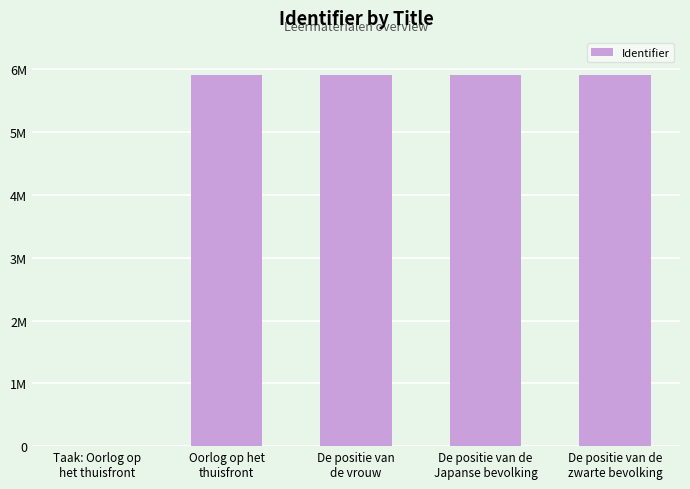

Are the bars horizontal?

No